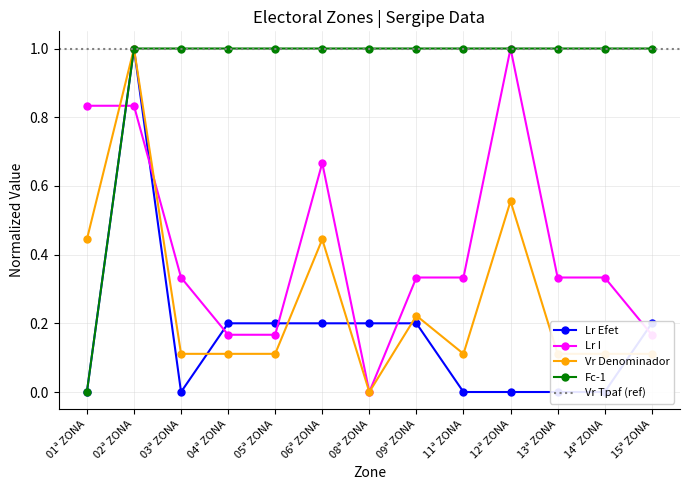

How many values in the Fc-1 series are below 1?

1